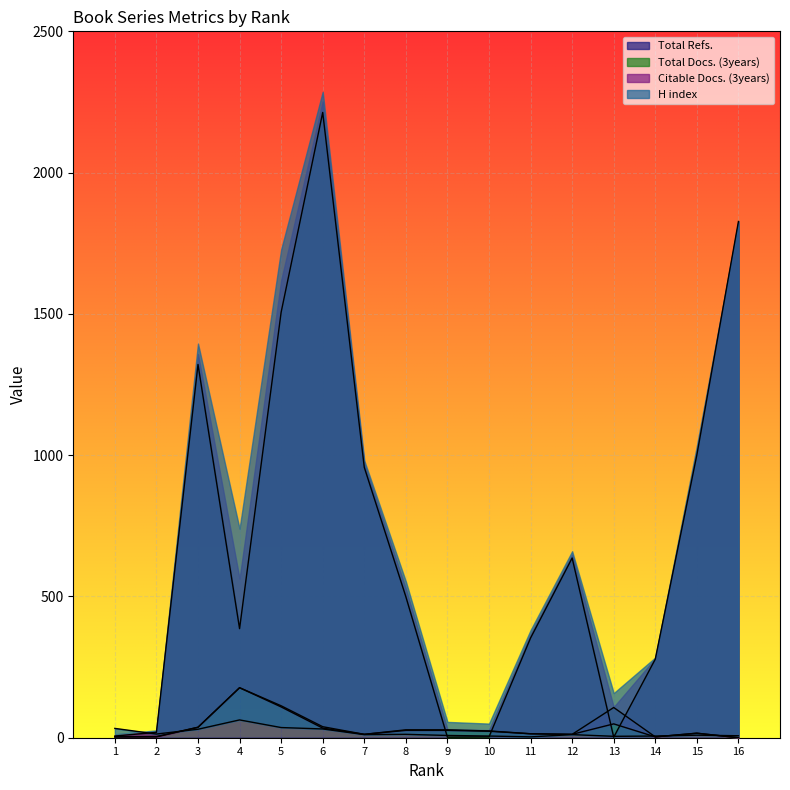

Between 1 and 2, which series saw the biggest shift?

H index